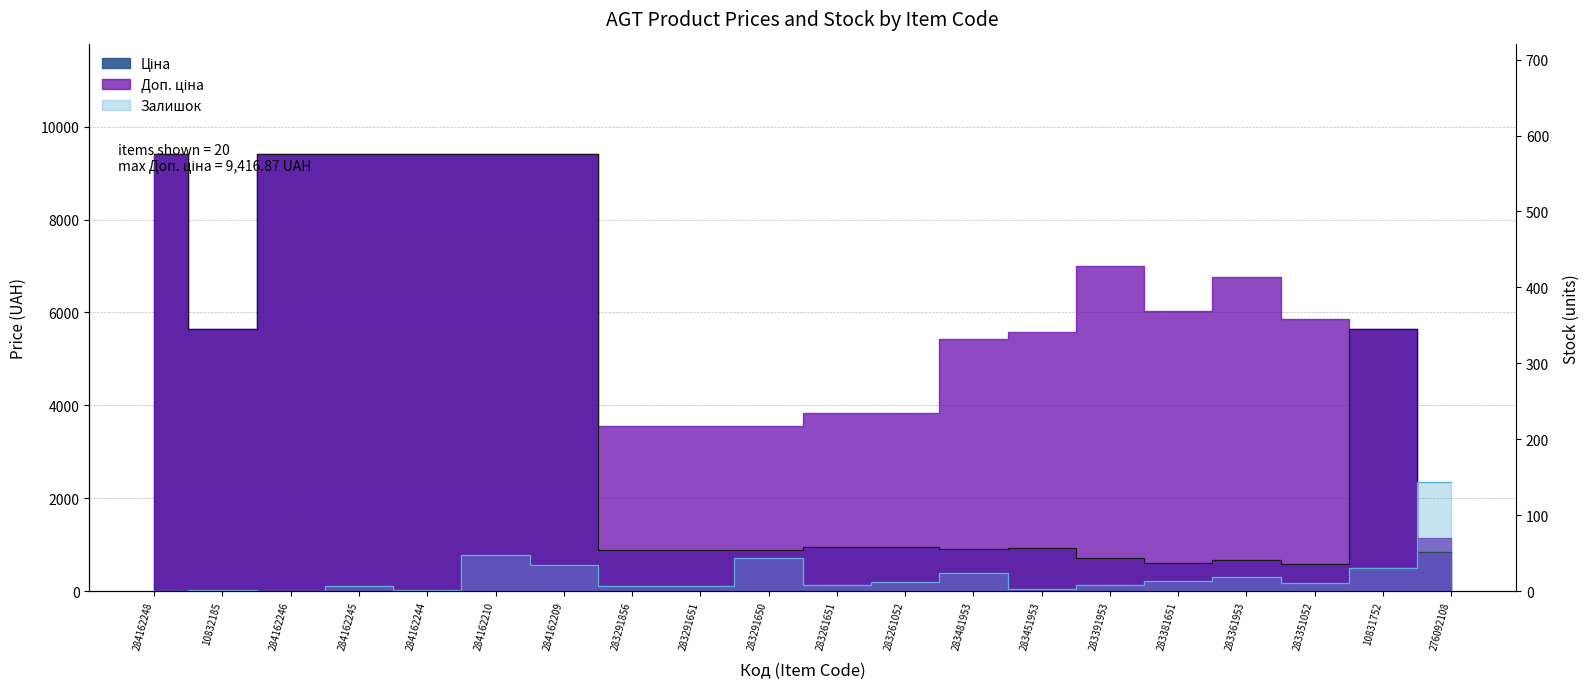

Does the chart have visible grid lines?

Yes